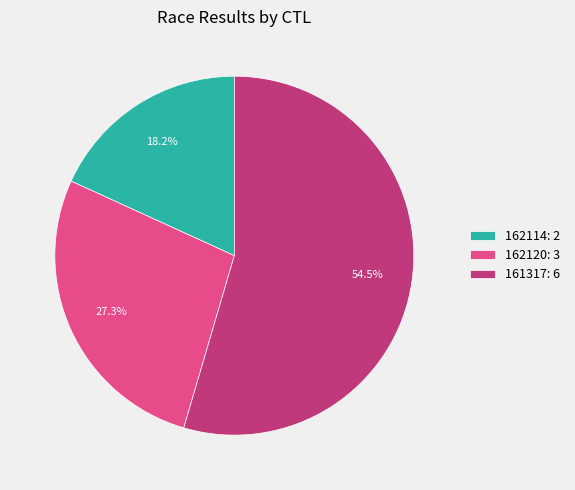

Which category has the smallest portion of the pie?

162114